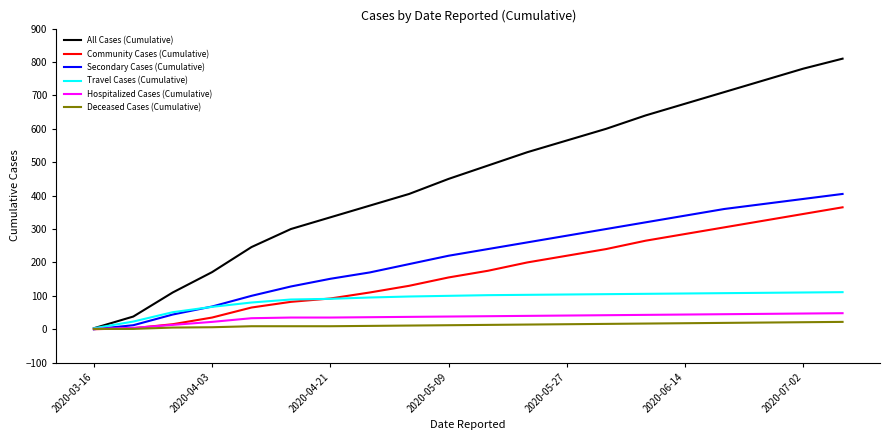

Which series has the largest range (max minus min)?

All Cases (Cumulative)